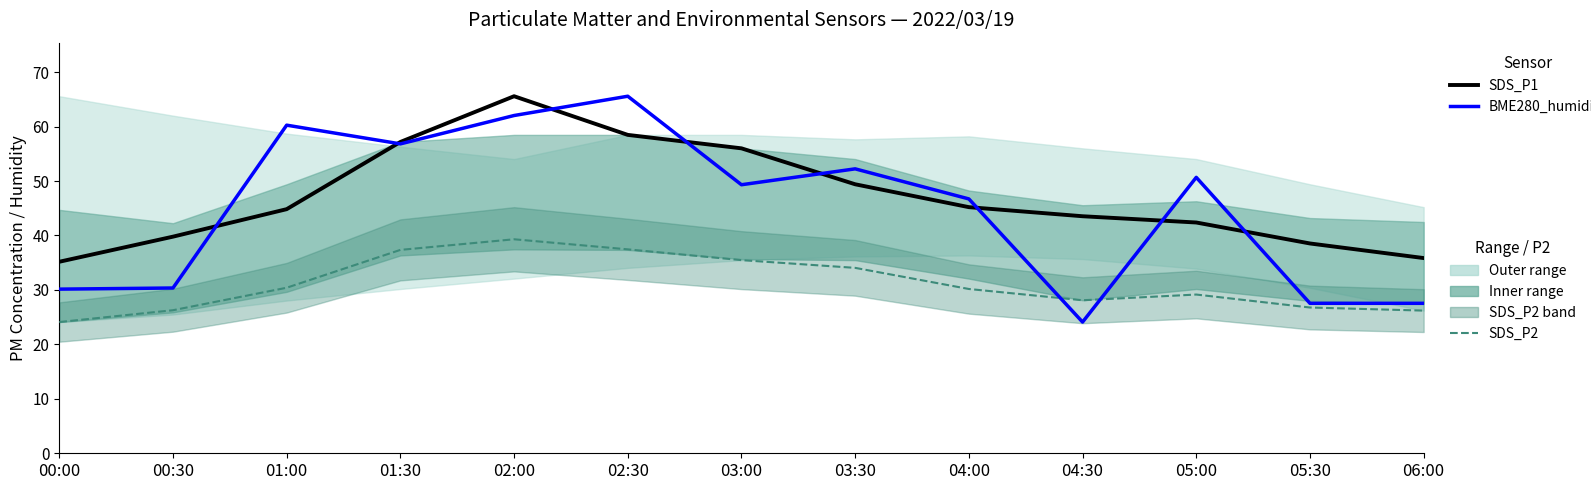

The SDS_P1 series shows 57.1 at 00:00. True or false?

False